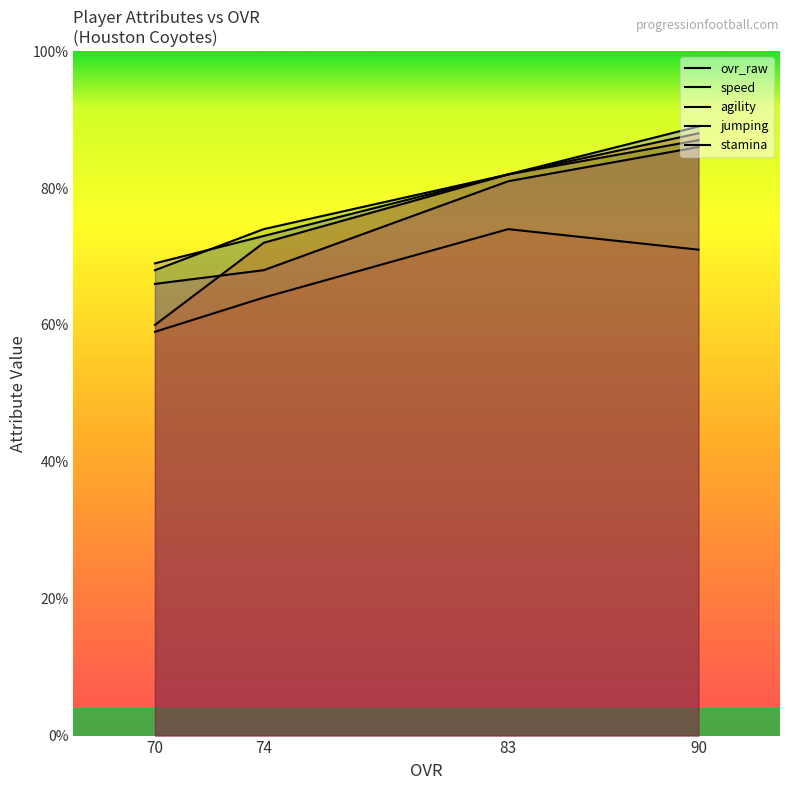

Which series has the largest total across all categories?

ovr_raw